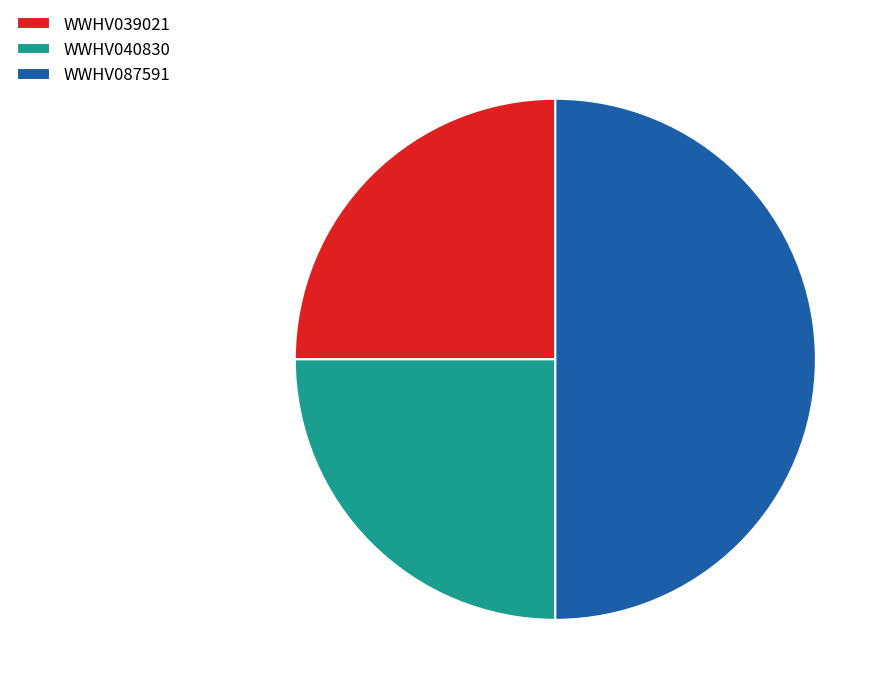

Do WWHV040830 and WWHV087591 together represent more than half of the pie?

Yes